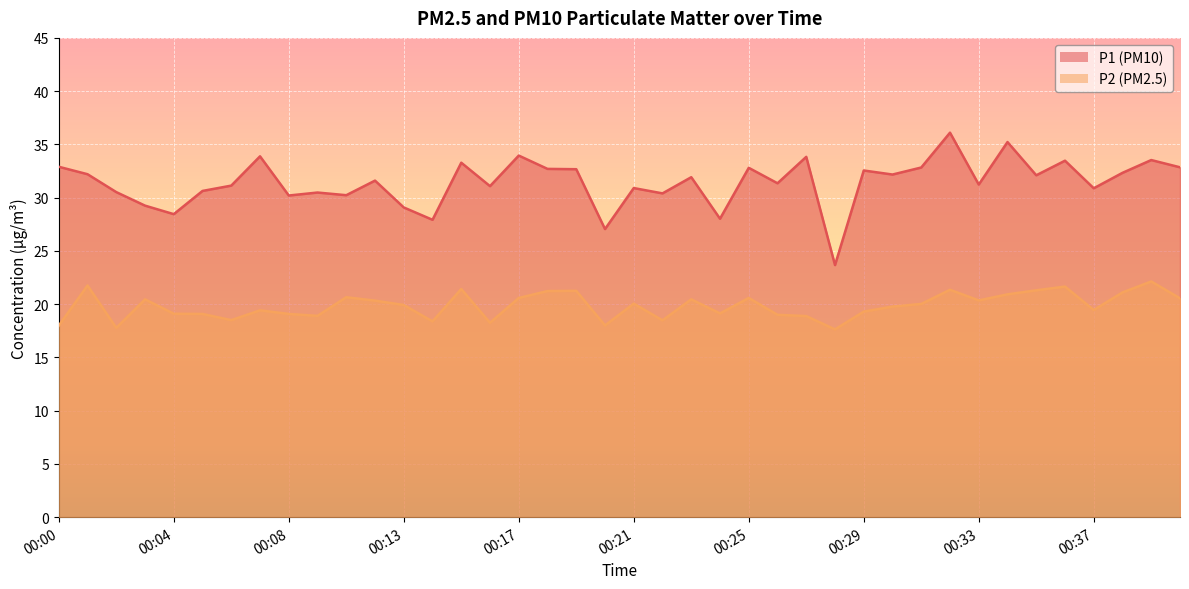

What is the difference between the maximum and minimum values in the P2 series?

4.5